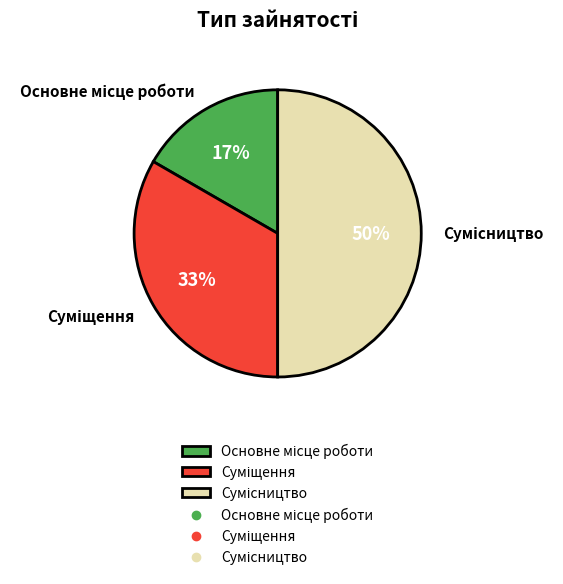

How many segments does this pie chart have?

3